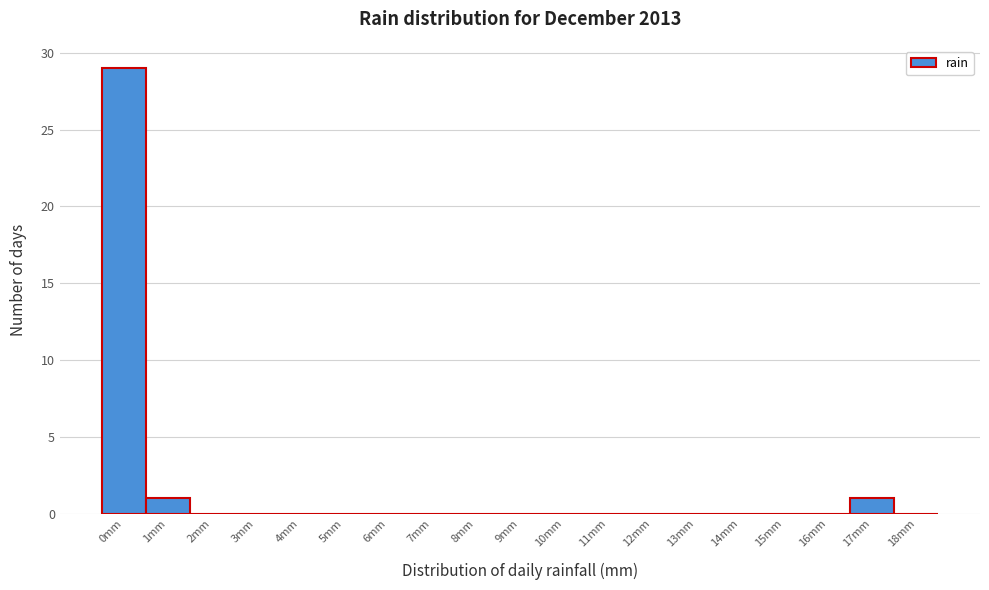

Reading left to right, transcribe all the data shown in this chart.

0mm=29	1mm=1	2mm=0	3mm=0	4mm=0	5mm=0	6mm=0	7mm=0	8mm=0	9mm=0	10mm=0	11mm=0	12mm=0	13mm=0	14mm=0	15mm=0	16mm=0	17mm=1	18mm=0